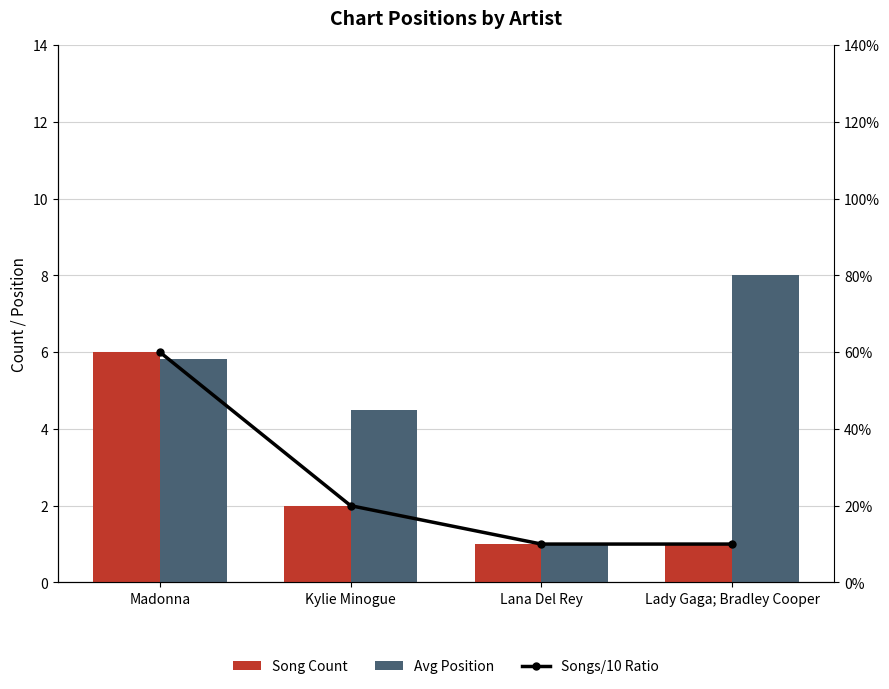

Reading left to right, list all the values displayed in this chart.

Song Count: Madonna=6.0	Kylie Minogue=2.0	Lana Del Rey=1.0	Lady Gaga; Bradley Cooper=1.0
Avg Position: Madonna=5.8	Kylie Minogue=4.5	Lana Del Rey=1.0	Lady Gaga; Bradley Cooper=8.0
Songs/10 Ratio: Madonna=0.6	Kylie Minogue=0.2	Lana Del Rey=0.1	Lady Gaga; Bradley Cooper=0.1